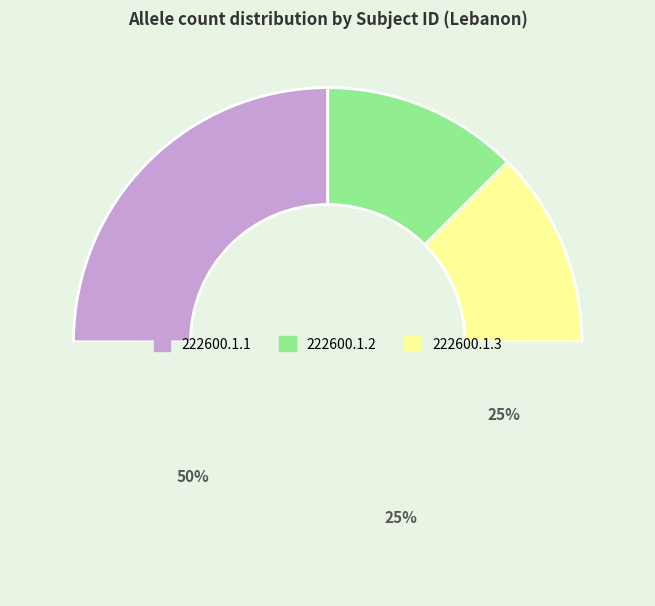

To the nearest percent, what is the average slice percentage?

33%